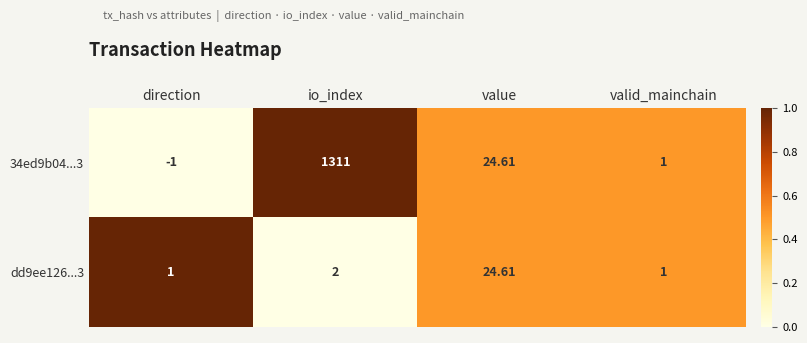

Is the value of dd9ee126...3 at io_index greater than the value of 34ed9b04...3 at value?

No